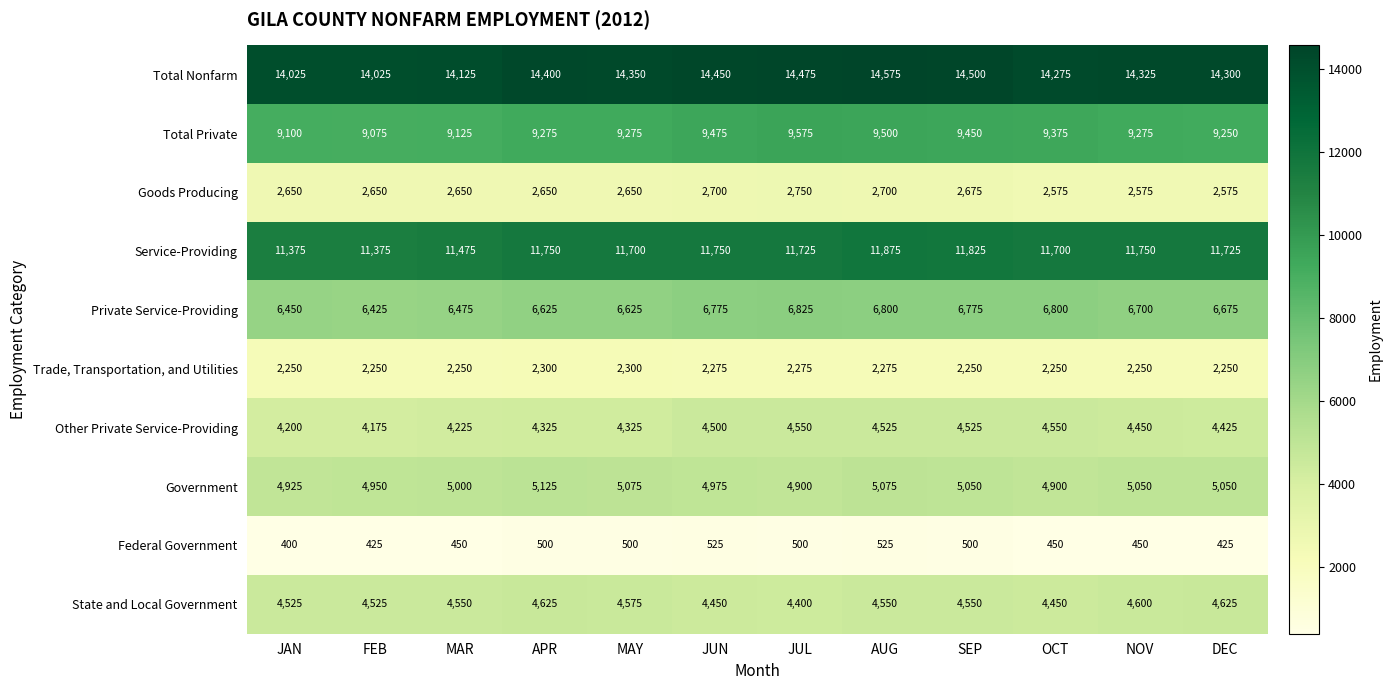

What is the difference between the maximum and minimum values in the State and Local Government series?

225